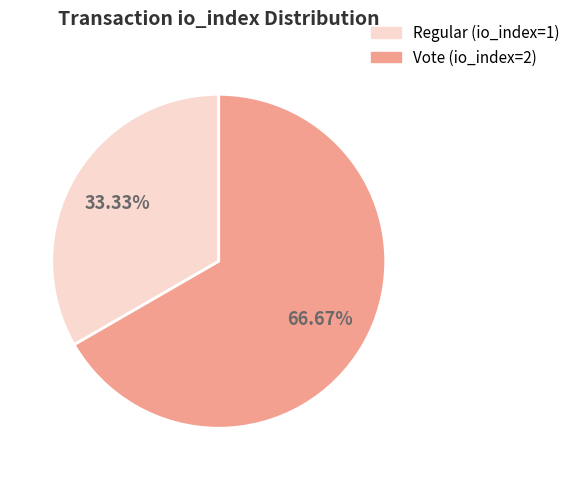

Which slice is the largest?

Vote (io_index=2)